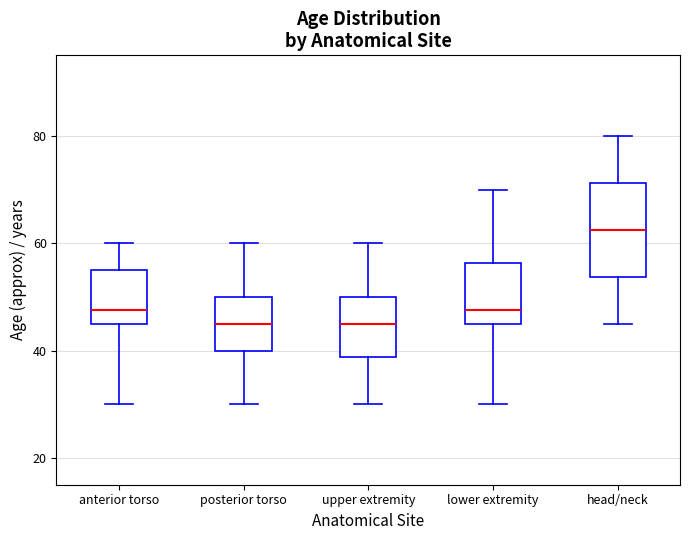

Reading left to right, transcribe this box plot: for each box, give where its median line is, the range the box spans, and where its two whiskers end, as read against the y-axis. The values are not printed on the chart, so give them approximately, as read against the axis.

anterior torso: median 48, box 46 to 56, whiskers 30 to 60
posterior torso: median 46, box 40 to 50, whiskers 30 to 60
upper extremity: median 46, box 38 to 50, whiskers 30 to 60
lower extremity: median 48, box 46 to 56, whiskers 30 to 70
head/neck: median 62, box 54 to 72, whiskers 46 to 80